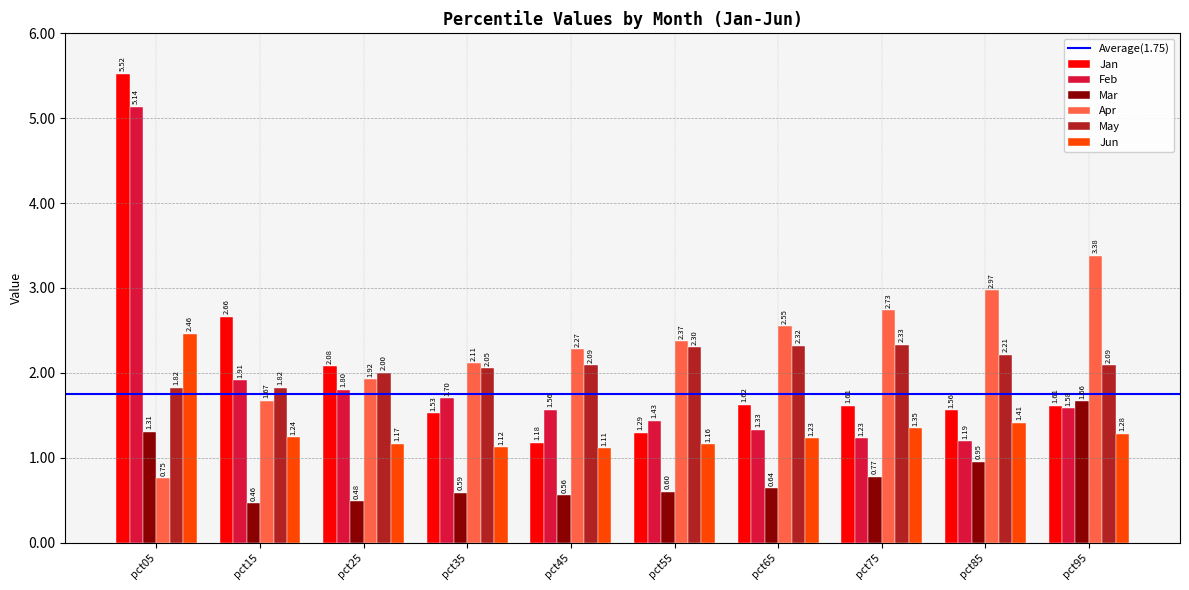

Which series changed the most between pct65 and pct75?

Apr